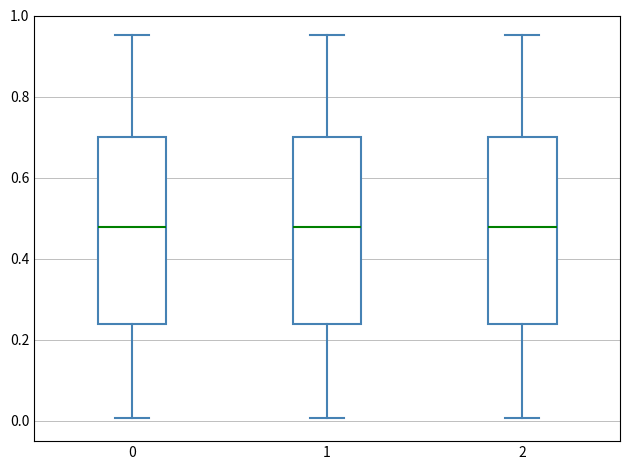

Where does the upper whisker of the box at x = 1 end on the y-axis? The values are not printed on the chart, so give them approximately, as read against the axis.

0.96